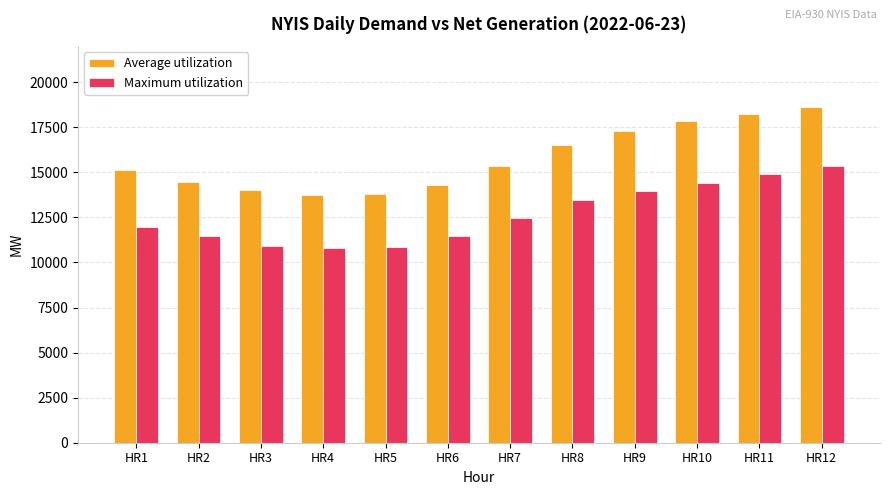

What is the sum of the Maximum utilization values at HR3 and HR5?

21773